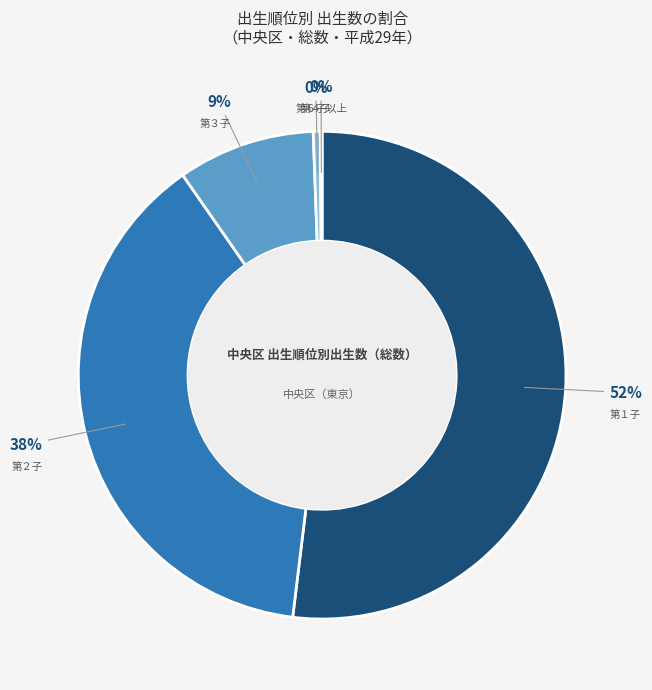

Which has a higher value, 第１子 or 第４子?

第１子